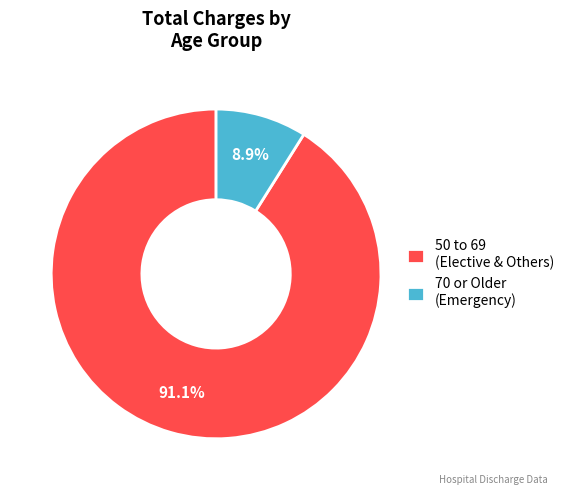

Do 70 or Older (Emergency) and 50 to 69 (Elective & Others) together represent more than half of the pie?

Yes